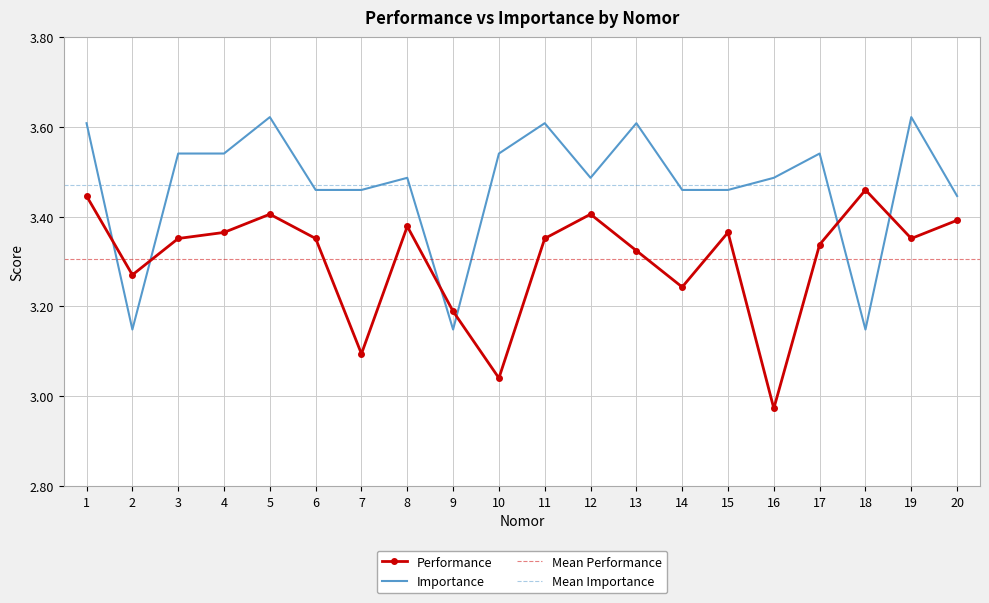

Which has a higher value, 9 or 3?

3